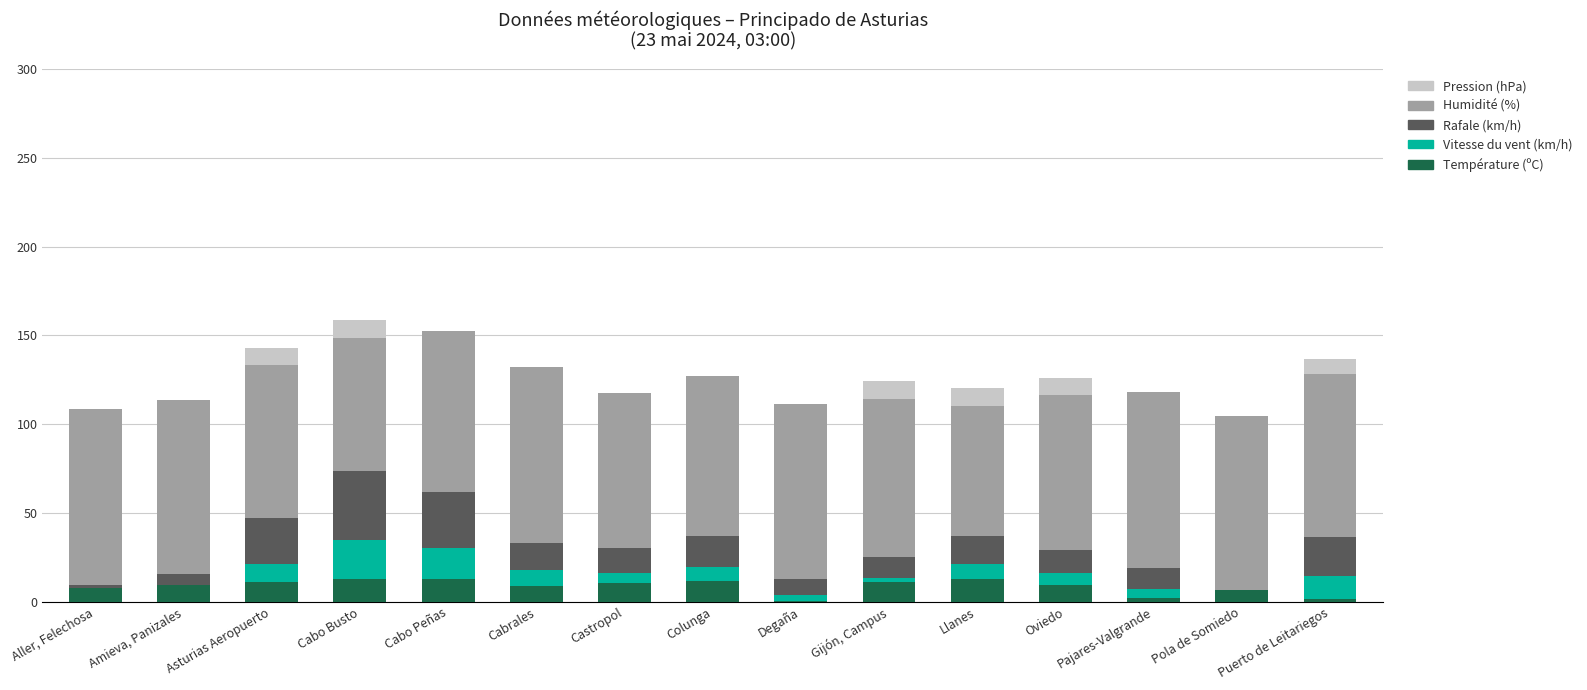

The value of Température (ºC) at Gijón, Campus is 11.4. True or false?

True